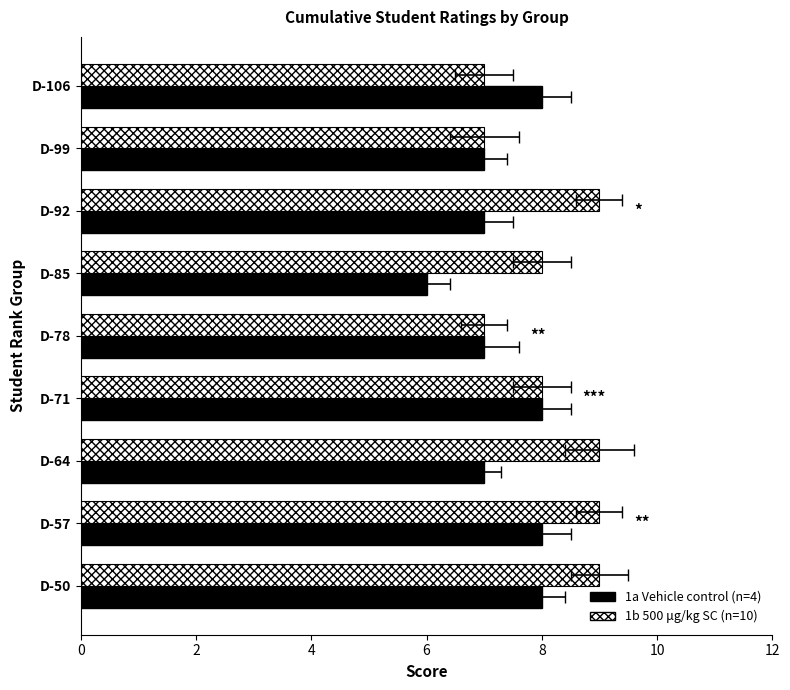

Are the bars grouped side by side (vs. stacked)?

Yes